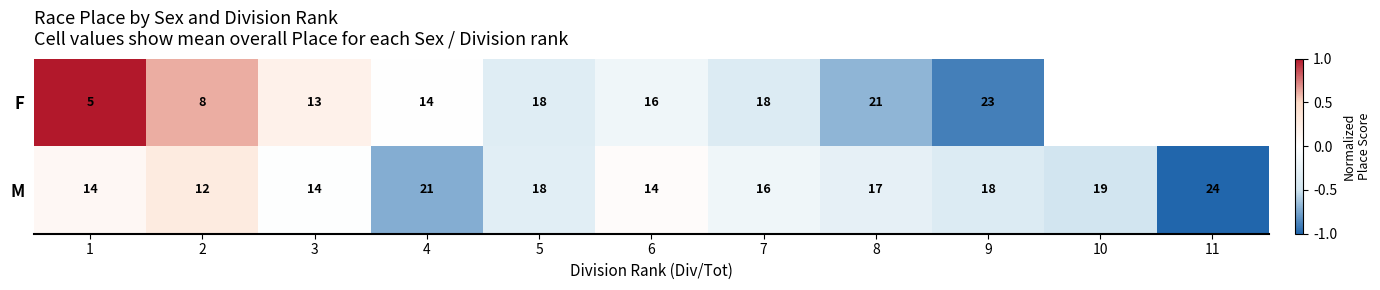

How many data points in M are less than 17?

5